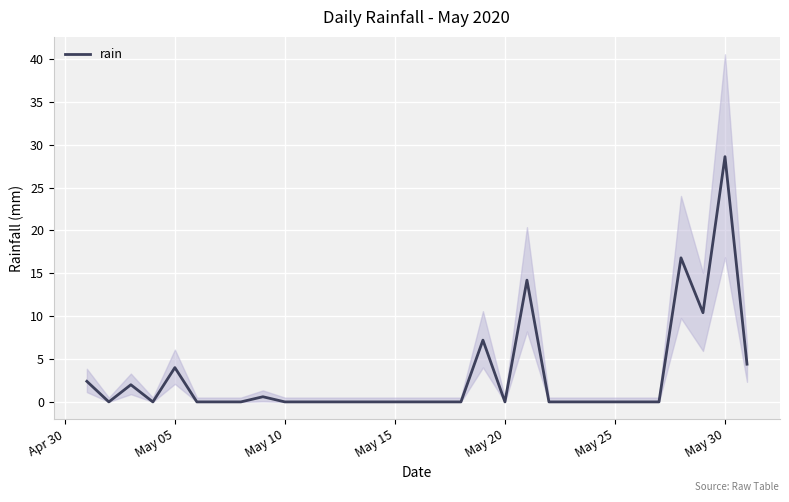

True or false: rain has a value of 4.0 at May 05.

True